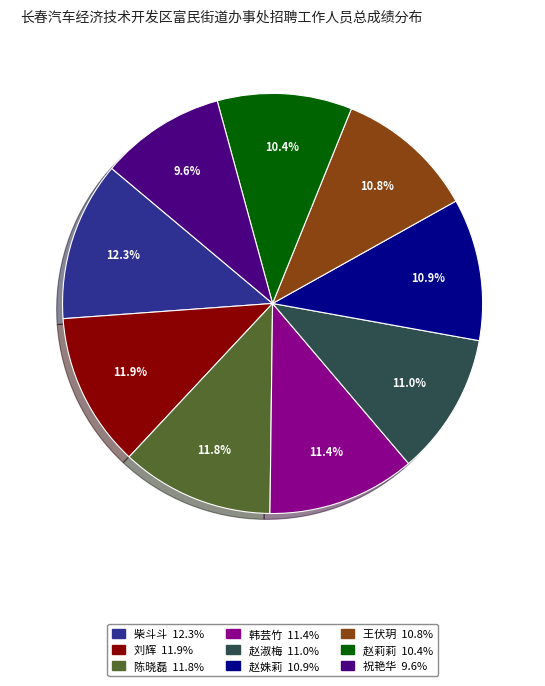

To the nearest percent, what is the difference between the largest and smallest slice percentages?

3%